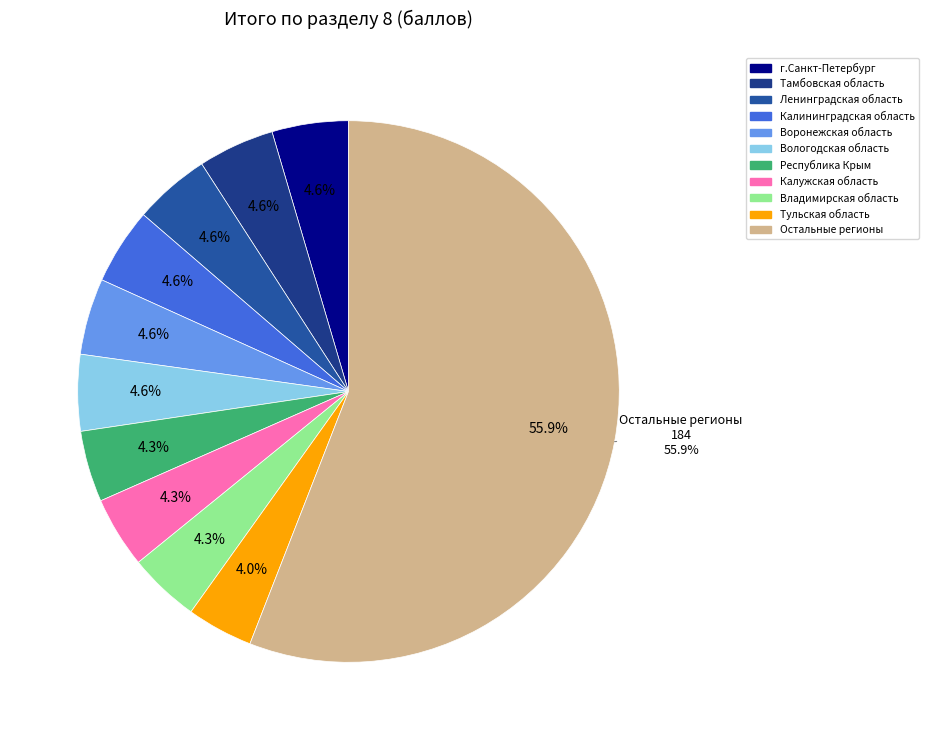

To the nearest percent, what portion does Тамбовская область represent?

5%